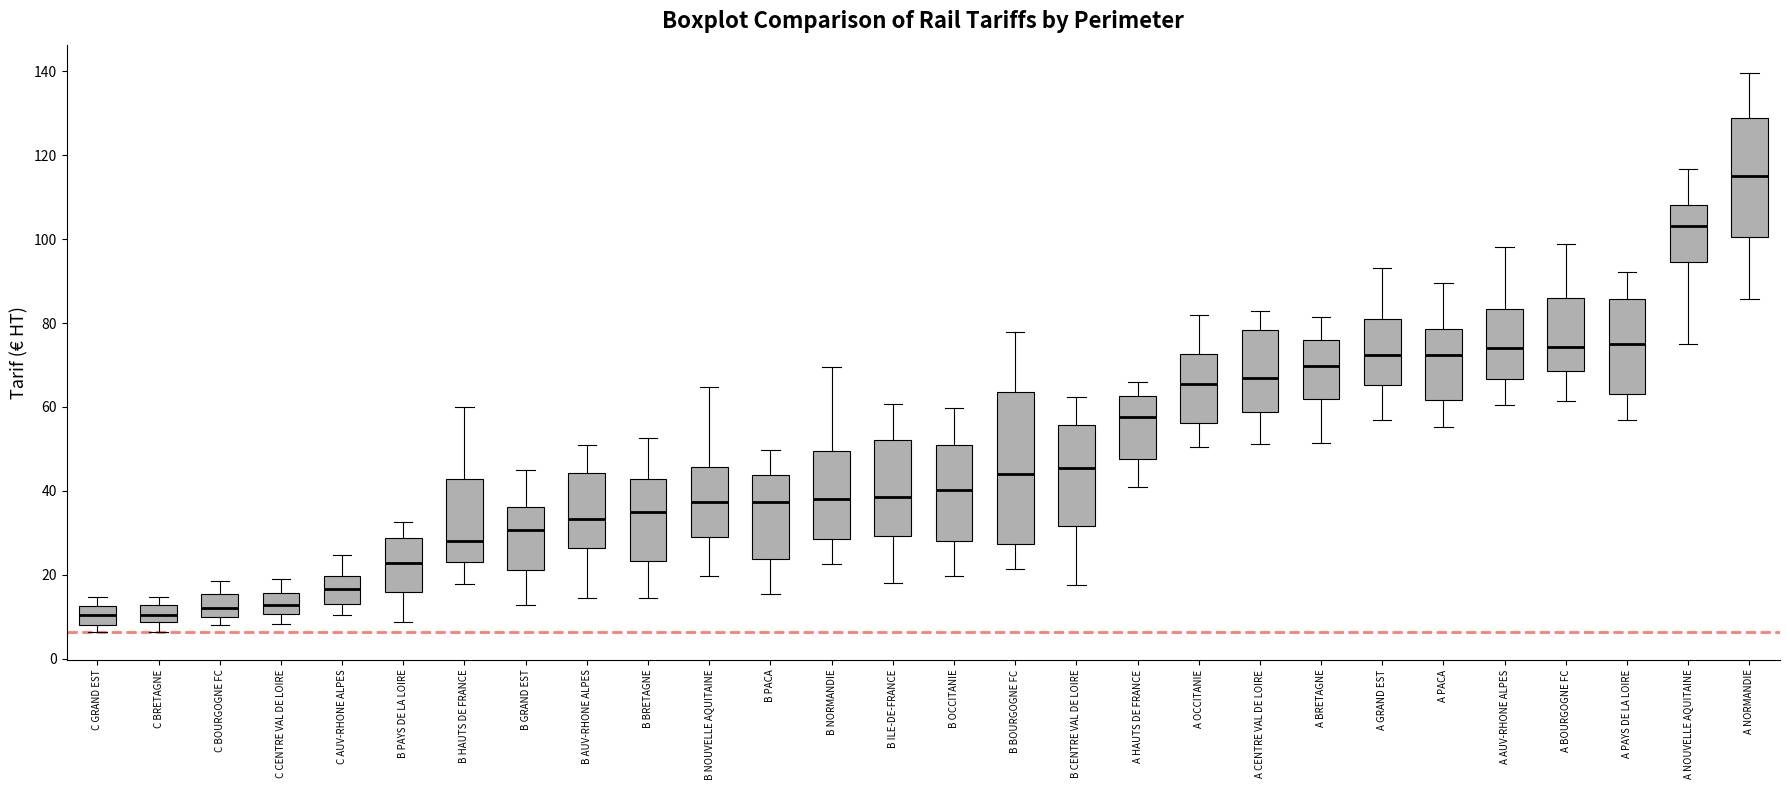

Comparing the boxes themselves (not the whiskers), which one is the tallest?

B BOURGOGNE FC